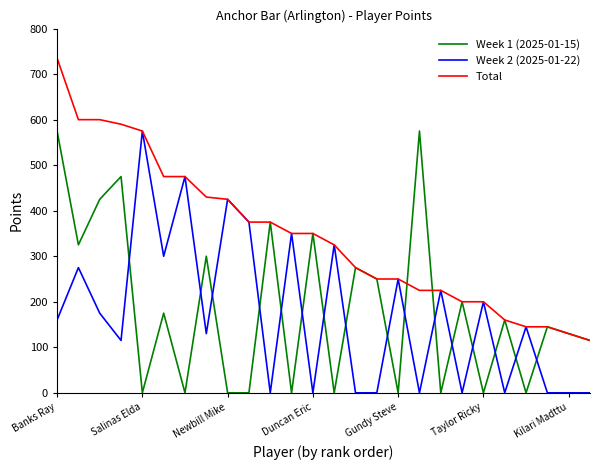

What is the maximum value for Total?

735